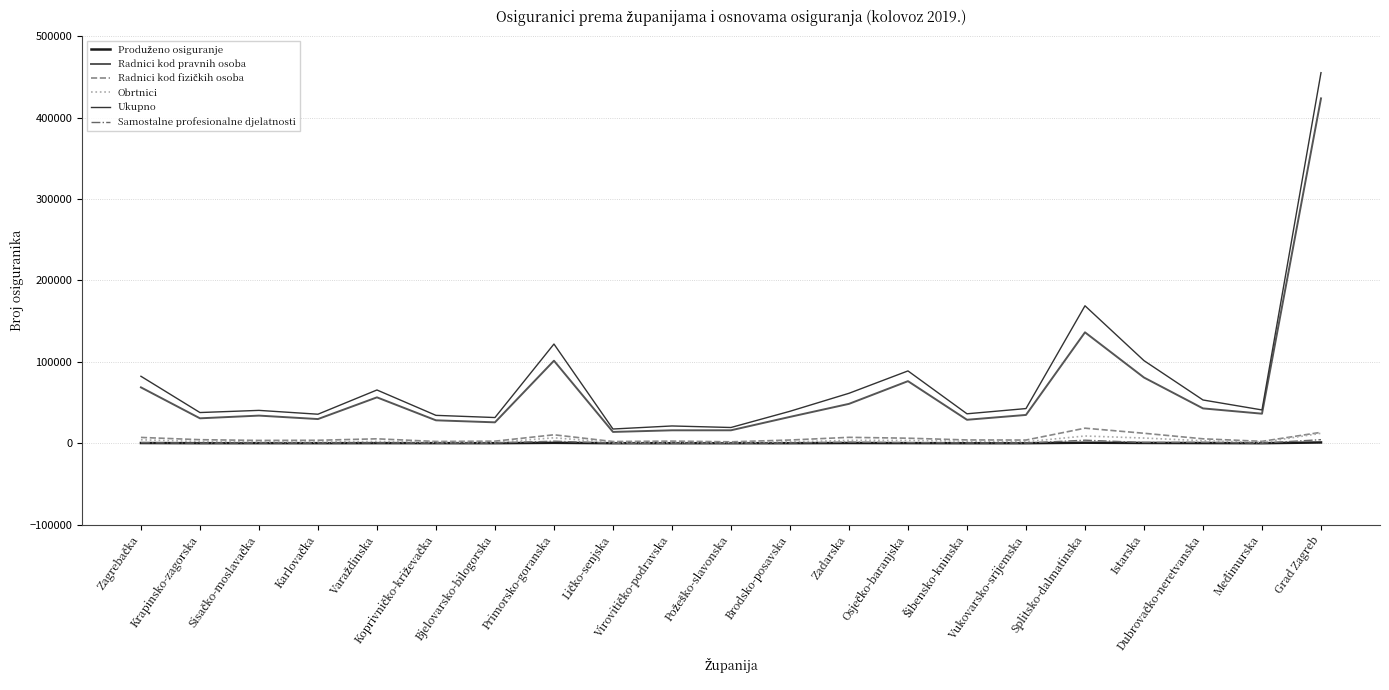

What is the highest value of the Obrtnici series?

12241